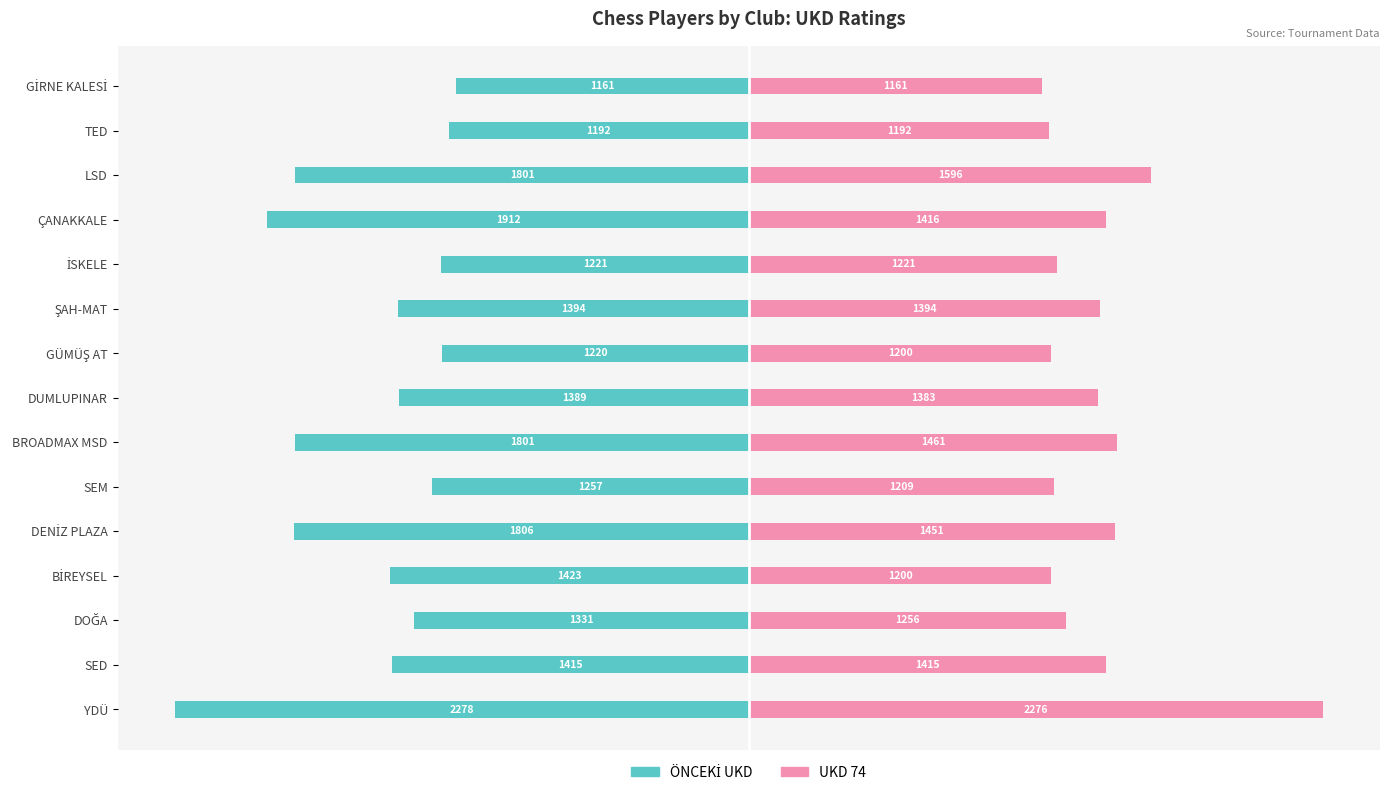

What is the difference between the ÖNCEKİ UKD values at BROADMAX MSD and ŞAH-MAT?

407